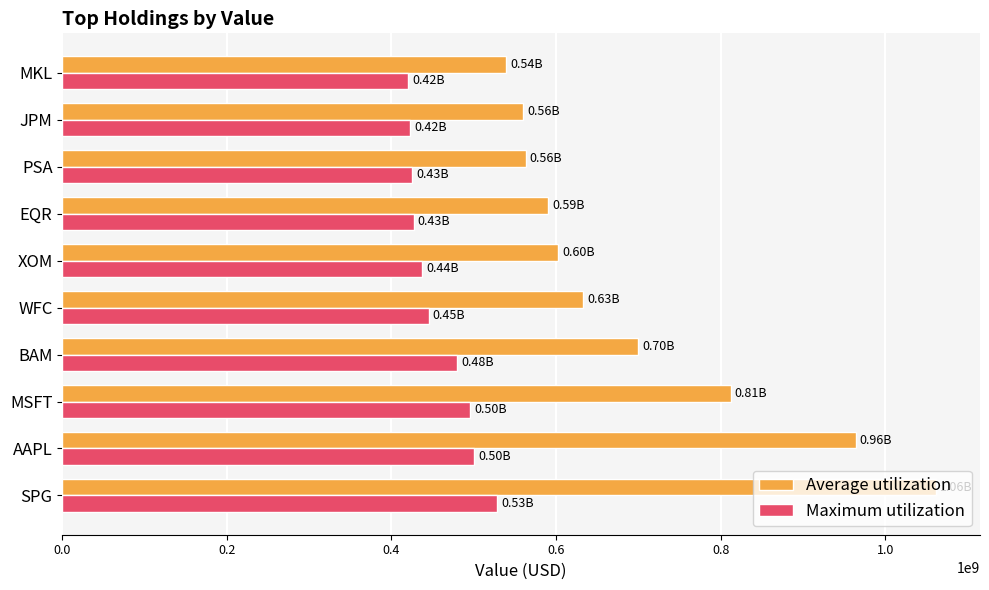

What is the average value of the Maximum utilization series?

458216300